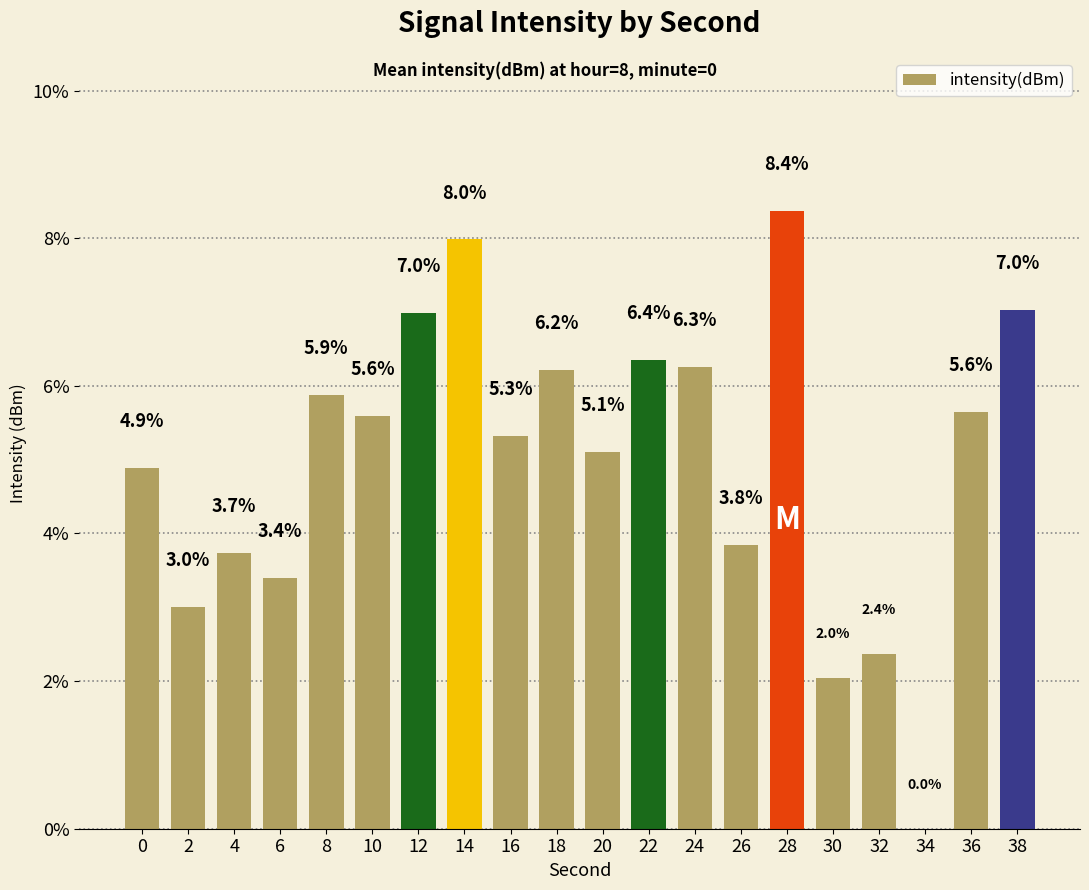

Reading left to right, extract all data points from this chart.

4.9	3.0	3.7	3.4	5.9	5.6	7.0	8.0	5.3	6.2	5.1	6.4	6.3	3.8	8.4	2.0	2.4	0.0	5.6	7.0